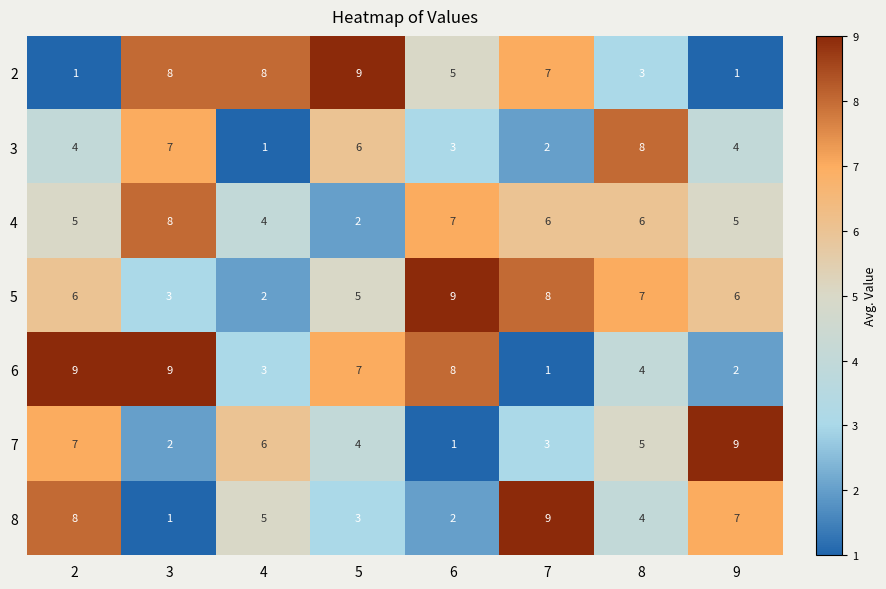

How many 7 values are between 3 and 7?

5